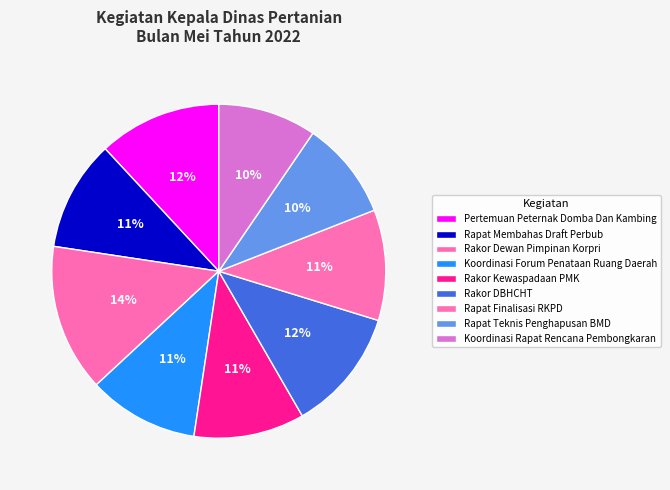

Count the number of slices in the pie.

9